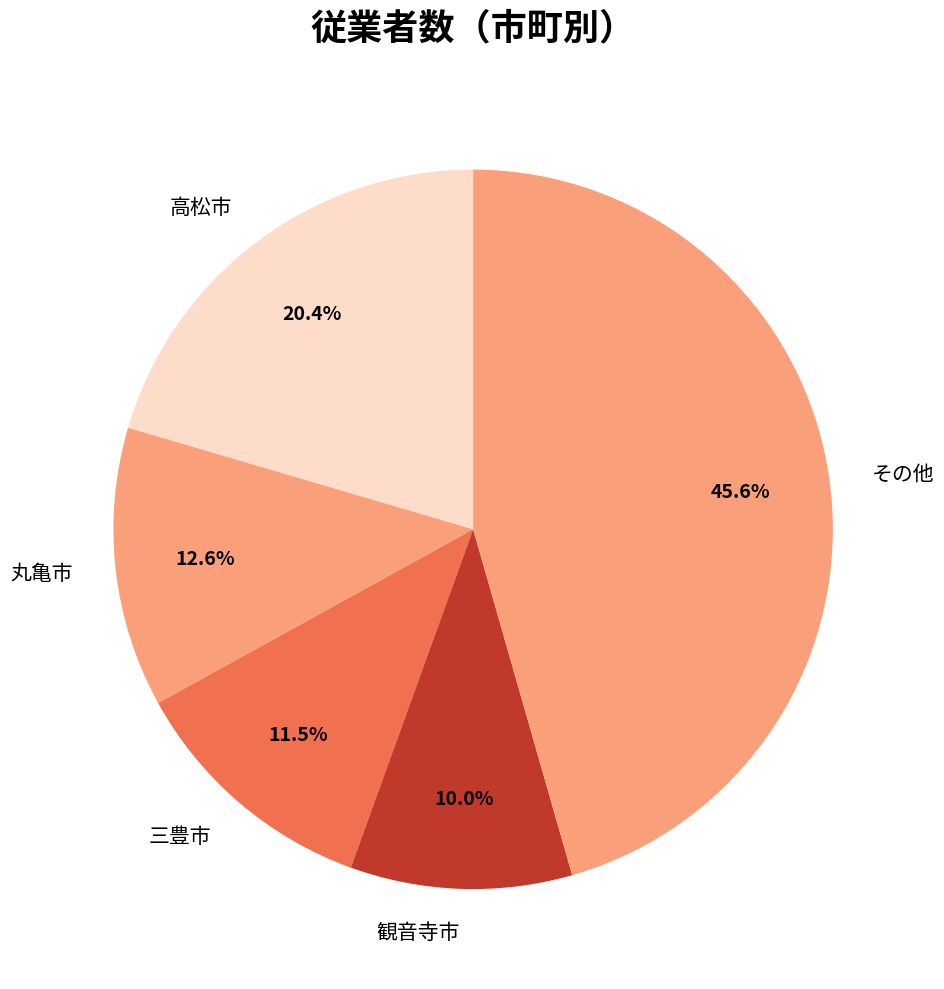

How many slices are in this pie chart?

5